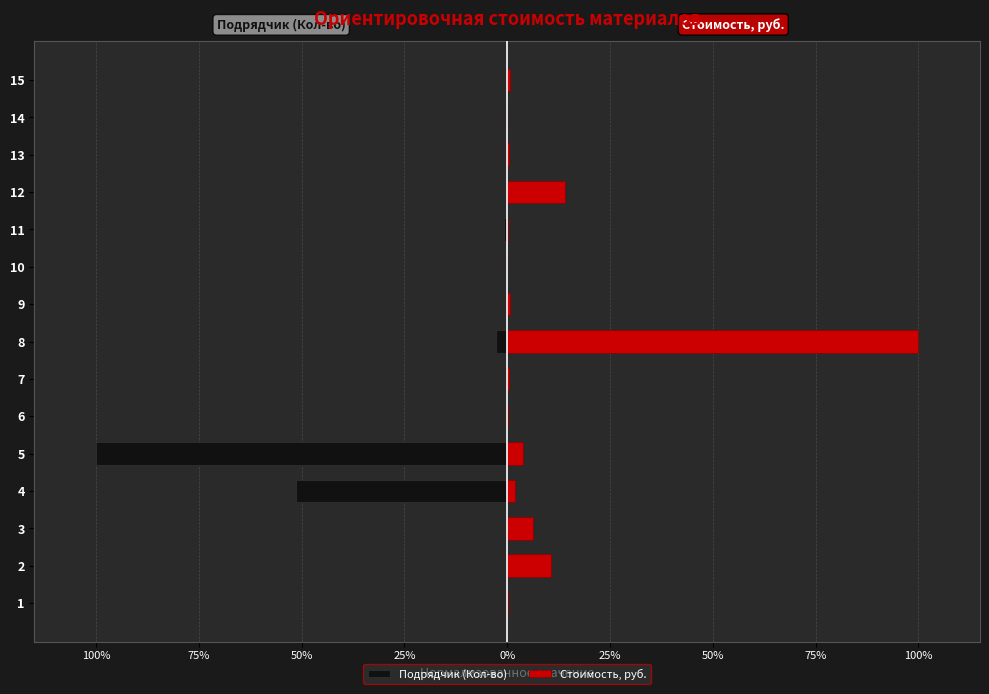

The Подрядчик (Кол-во) series shows -0.3 at 11. True or false?

False